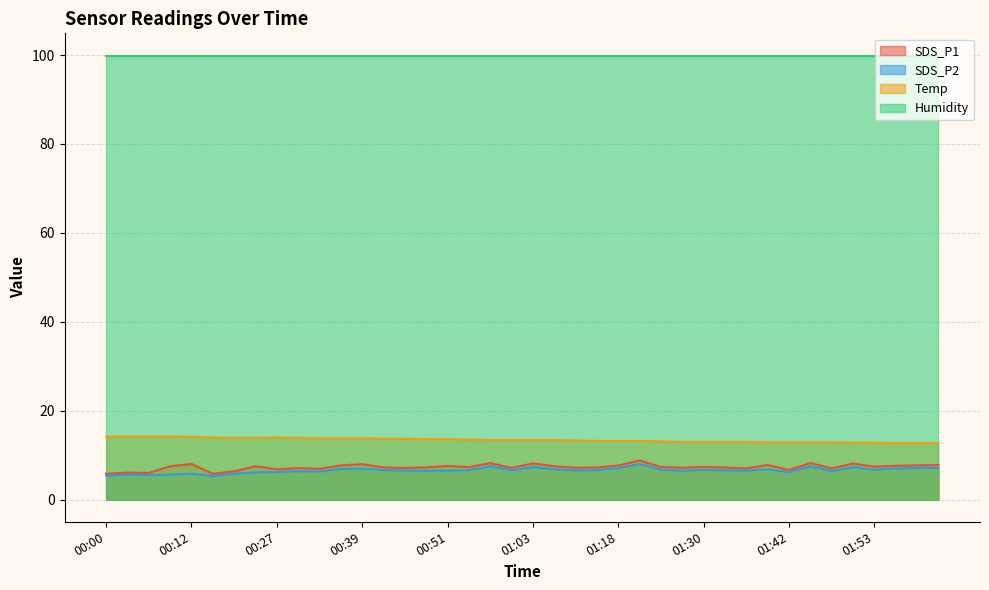

What is the minimum value shown in the chart?

5.3